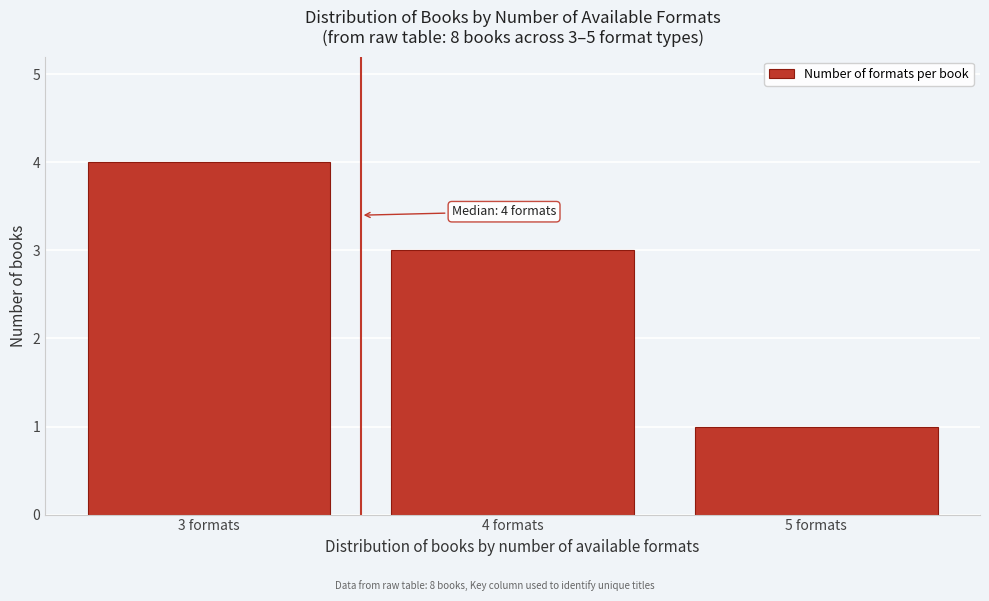

Over which range of the x-axis is the bar tallest?

2.5 to 3.5